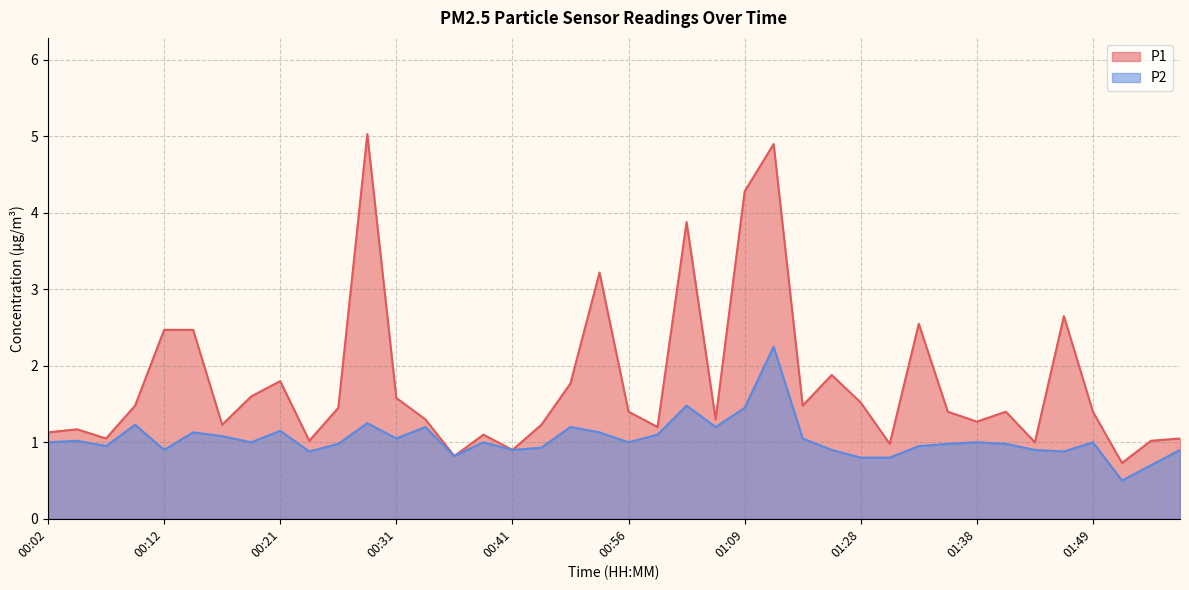

Which series has the largest range (max minus min)?

P1